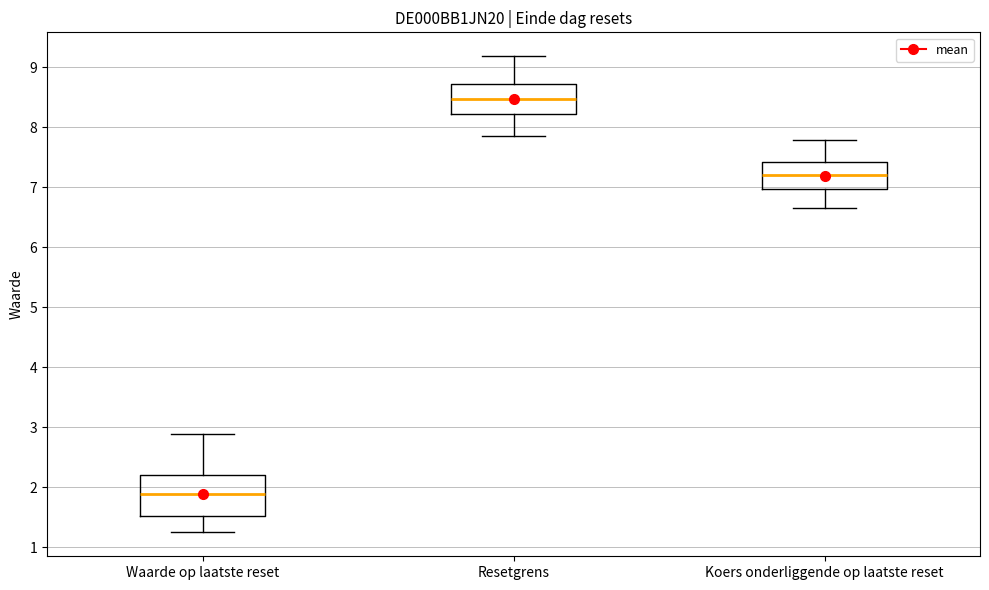

Reading left to right, transcribe this box plot: for each box, give where its median line is, the range the box spans, and where its two whiskers end, as read against the y-axis. The values are not printed on the chart, so give them approximately, as read against the axis.

Waarde op laatste reset: median 1.9, box 1.5 to 2.2, whiskers 1.3 to 2.9
Resetgrens: median 8.5, box 8.2 to 8.7, whiskers 7.8 to 9.2
Koers onderliggende op laatste reset: median 7.2, box 7.0 to 7.4, whiskers 6.7 to 7.8